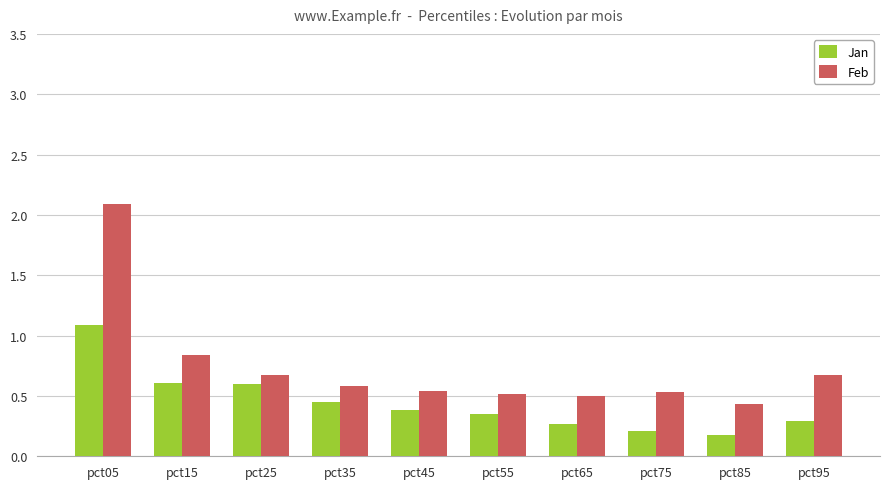

What is the total value across all series at pct05?

3.2